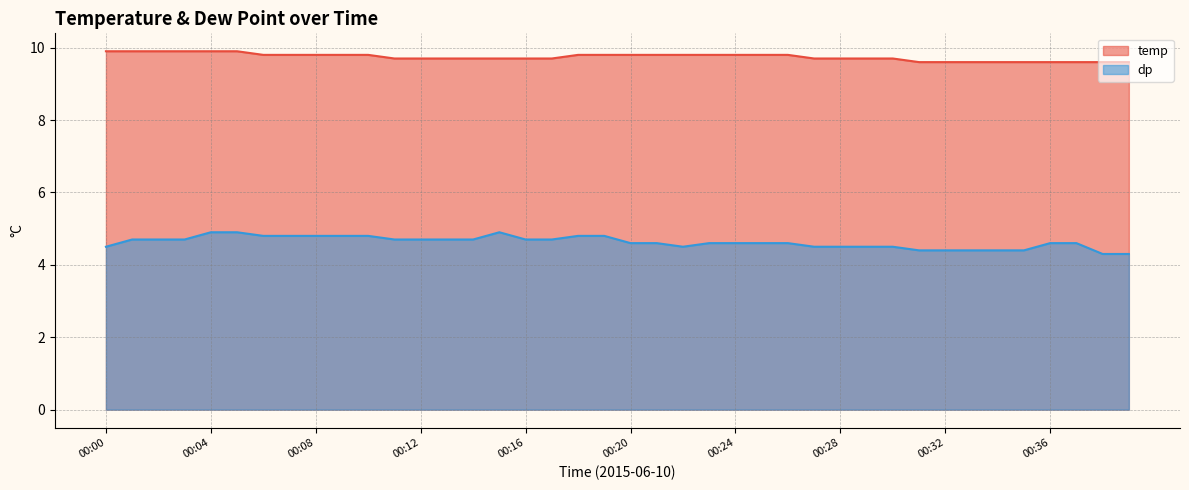

Which series changed the most between 00:16 and 00:36?

dp